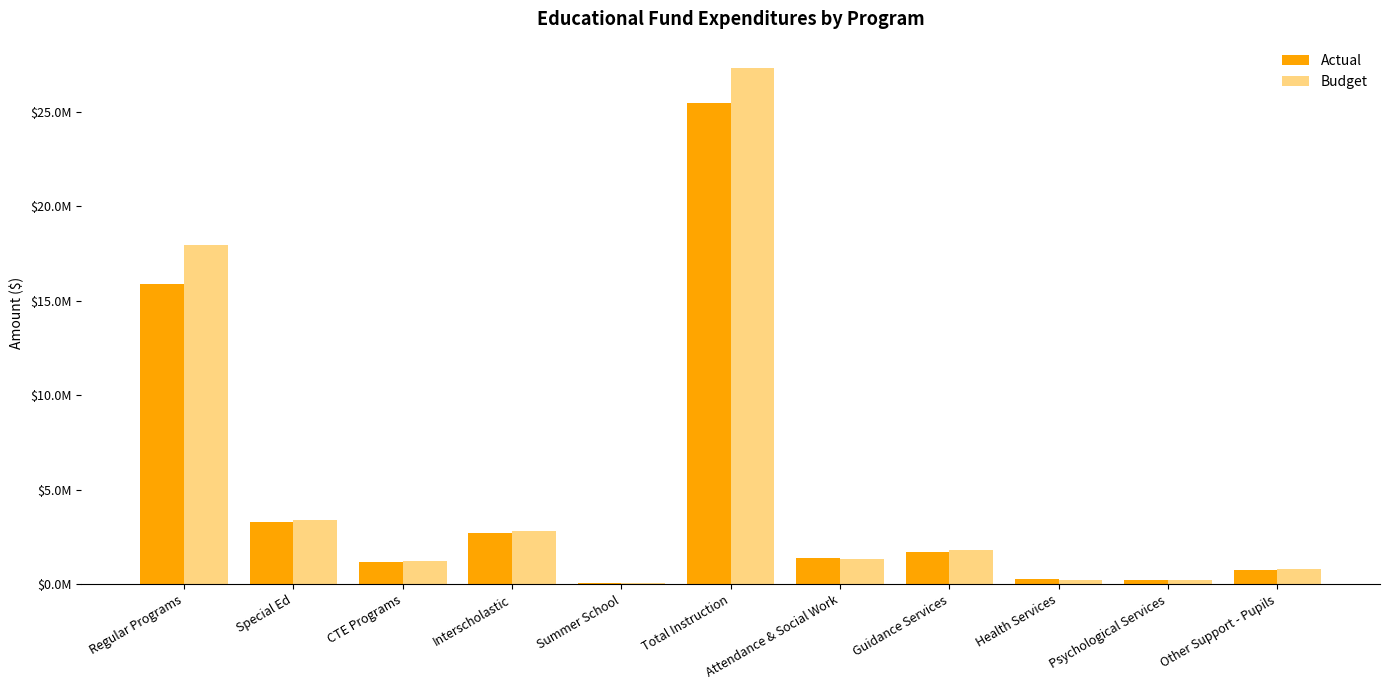

Read the Actual value at Special Ed, to the nearest 10.

3304390